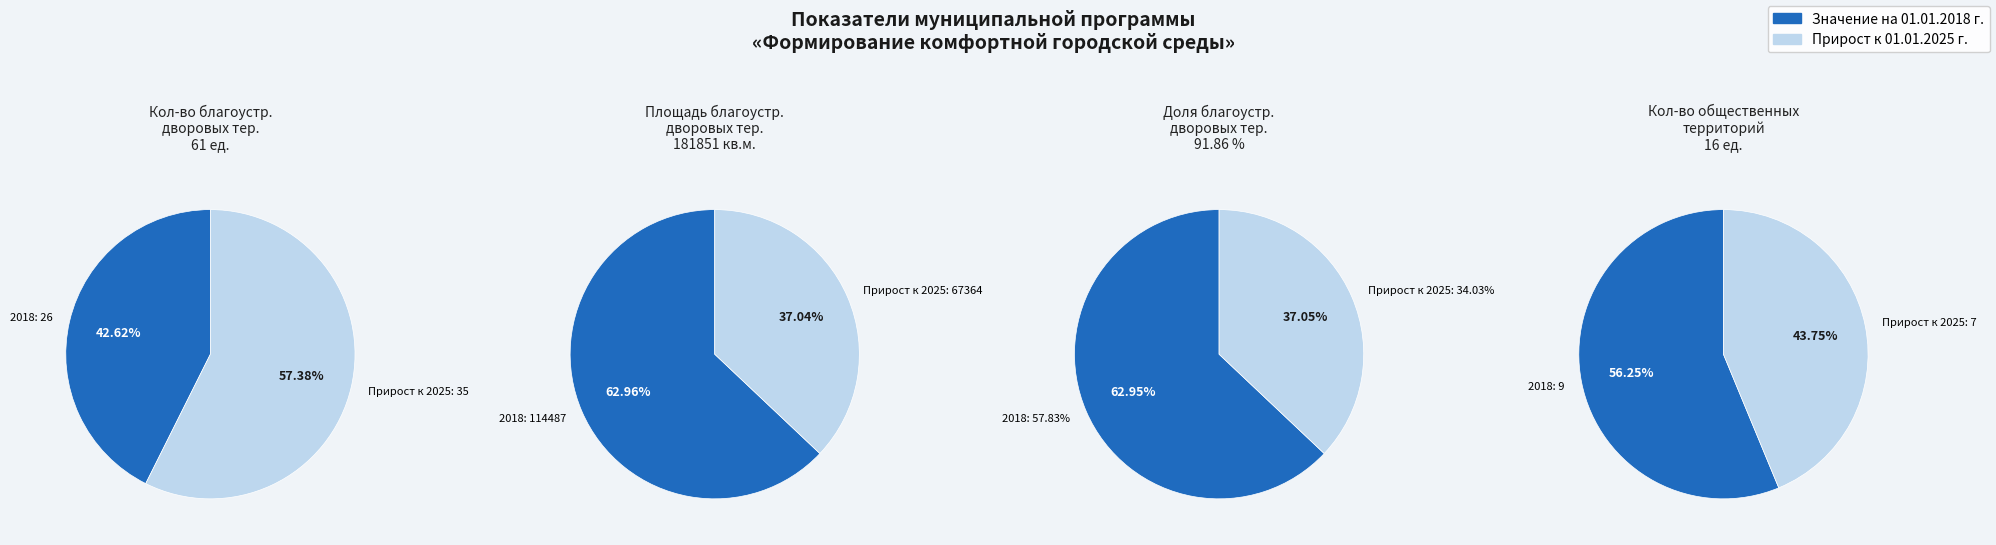

What percentage is the Площадь благоустроенных дворовых территорий slice, to the nearest percent?

100%